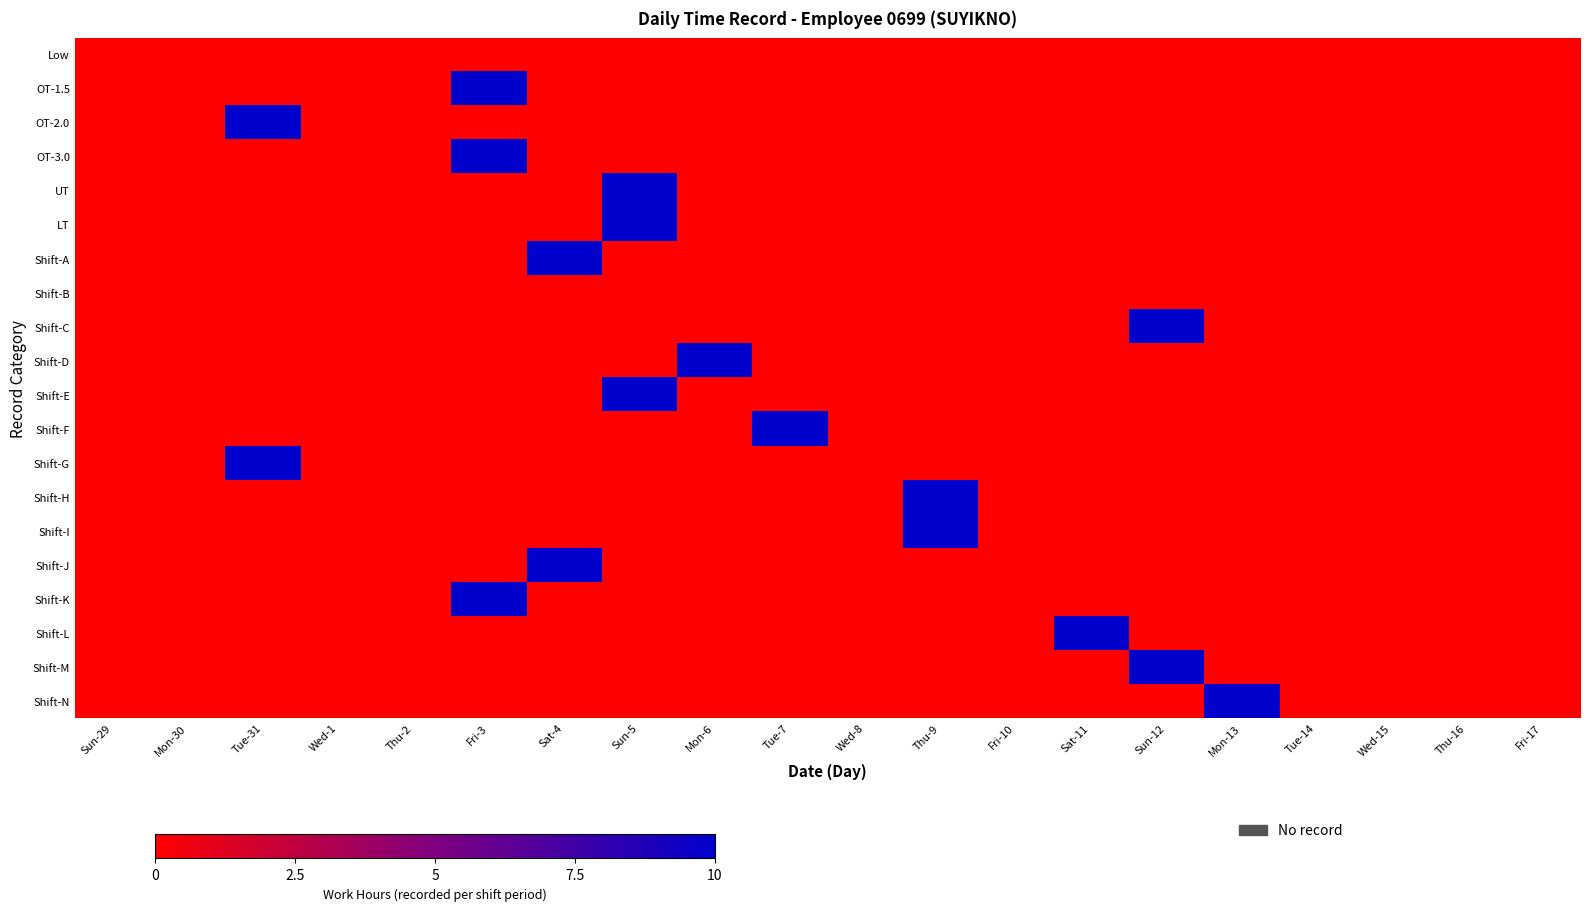

Between Tue-7 and Tue-14, which series saw the biggest shift?

Shift-F